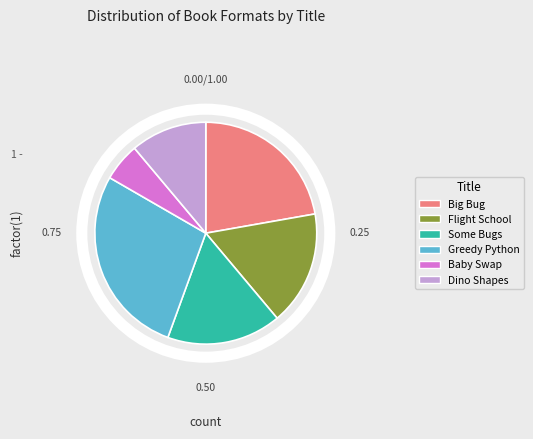

Approximately how many times larger is the value at Flight School compared to Big Bug?

0.8